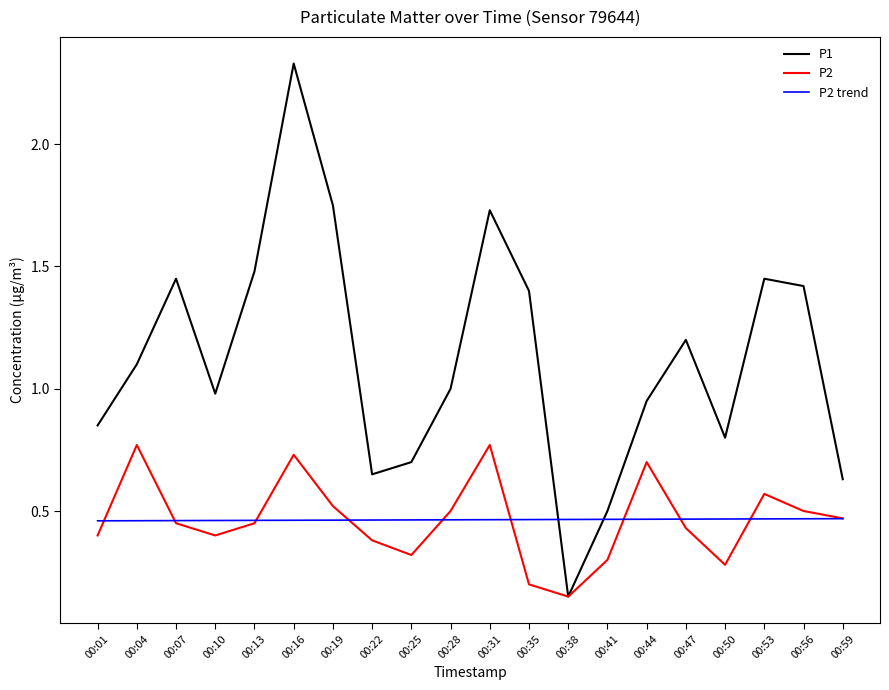

Which category has the lowest value across all series?

00:38